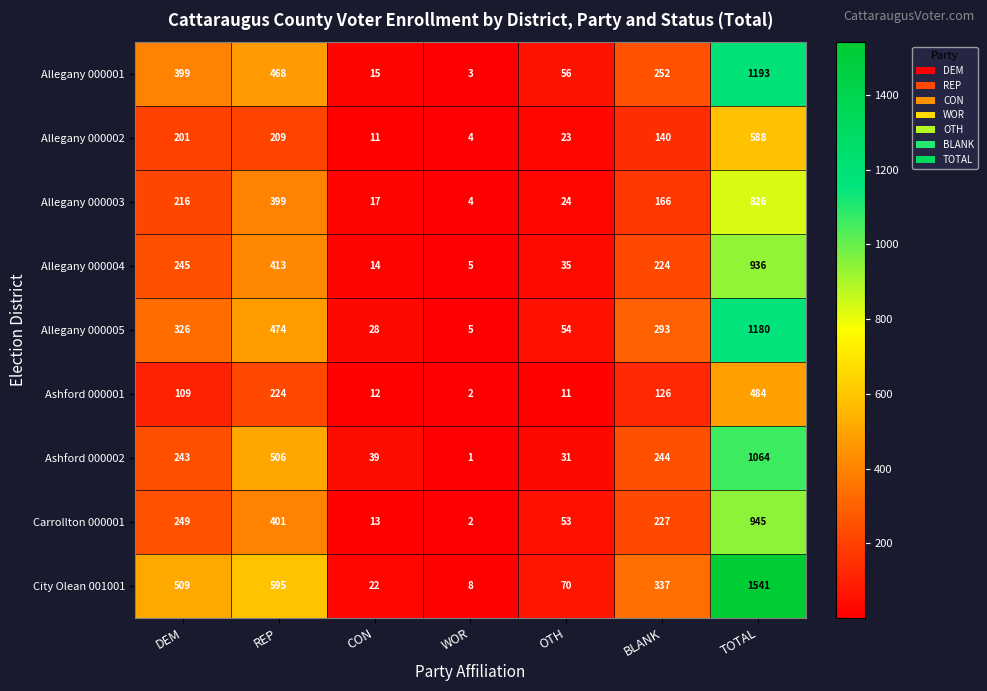

What is the greatest value displayed?

1541